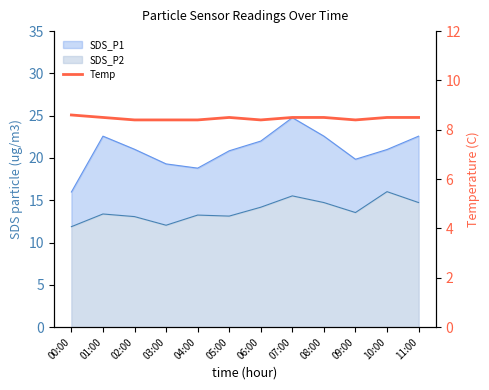

Read the value at 02:00.

8.4